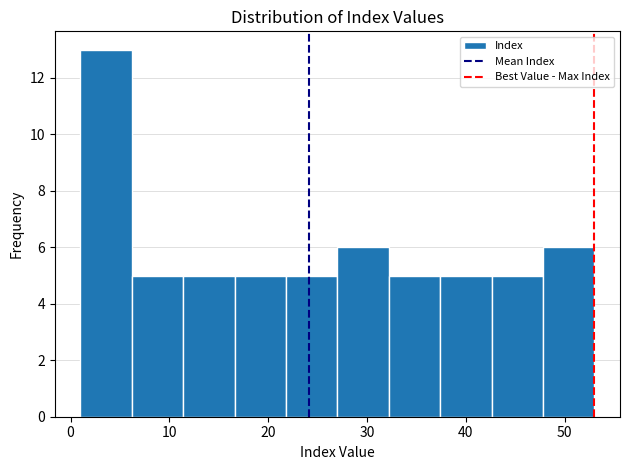

Which range on the x-axis has the tallest bar?

1.0 to 6.2